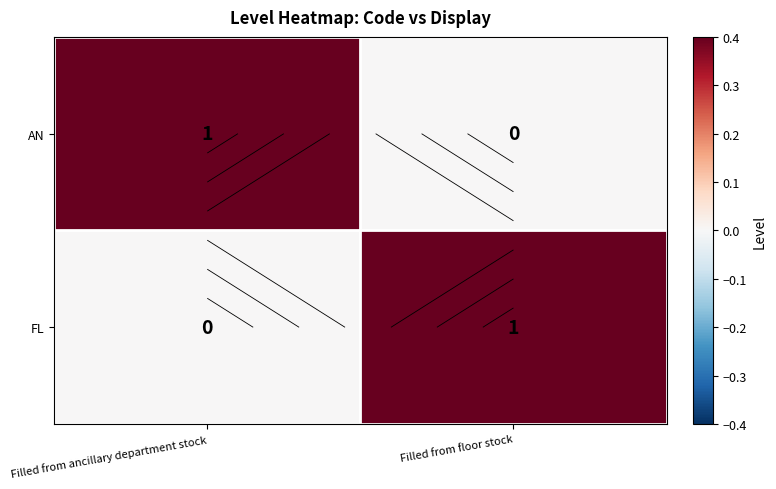

How many data points in FL are less than 1?

1